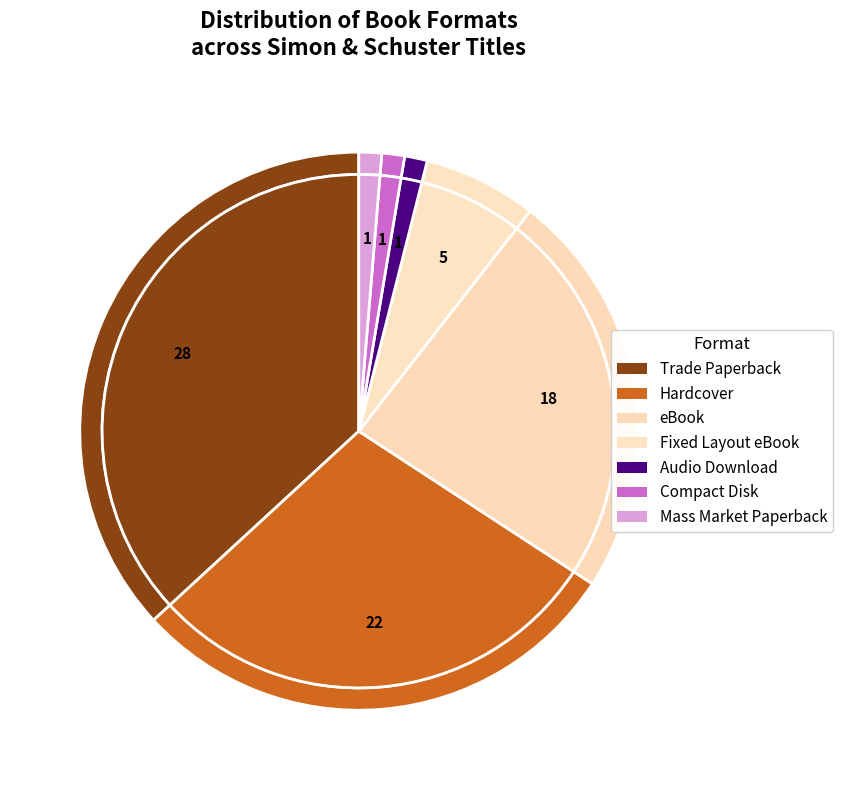

Which category has the biggest portion of the pie?

Trade Paperback